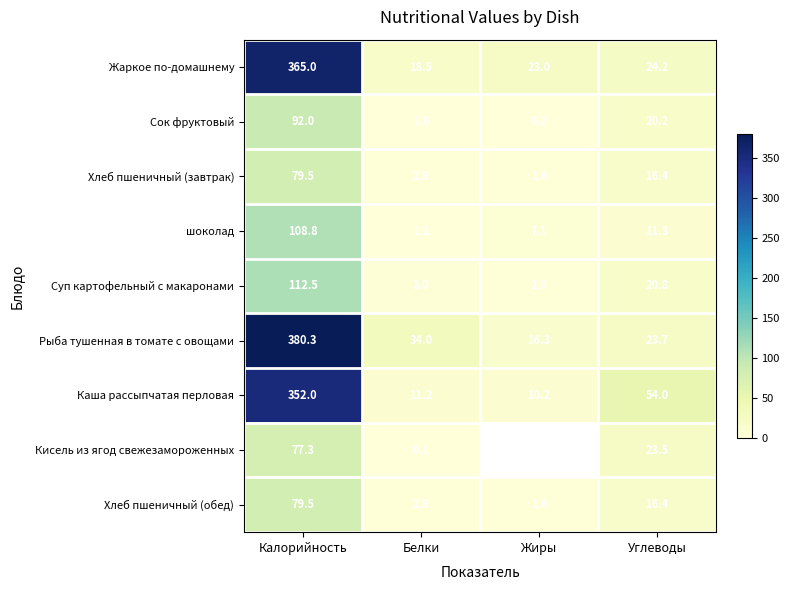

At which label does Сок фруктовый first exceed 20?

Калорийность